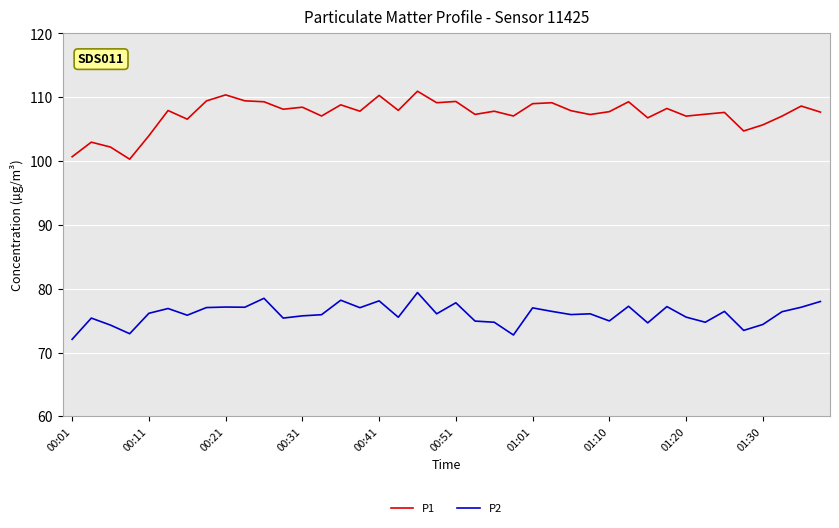

Which series has the largest total across all categories?

P1